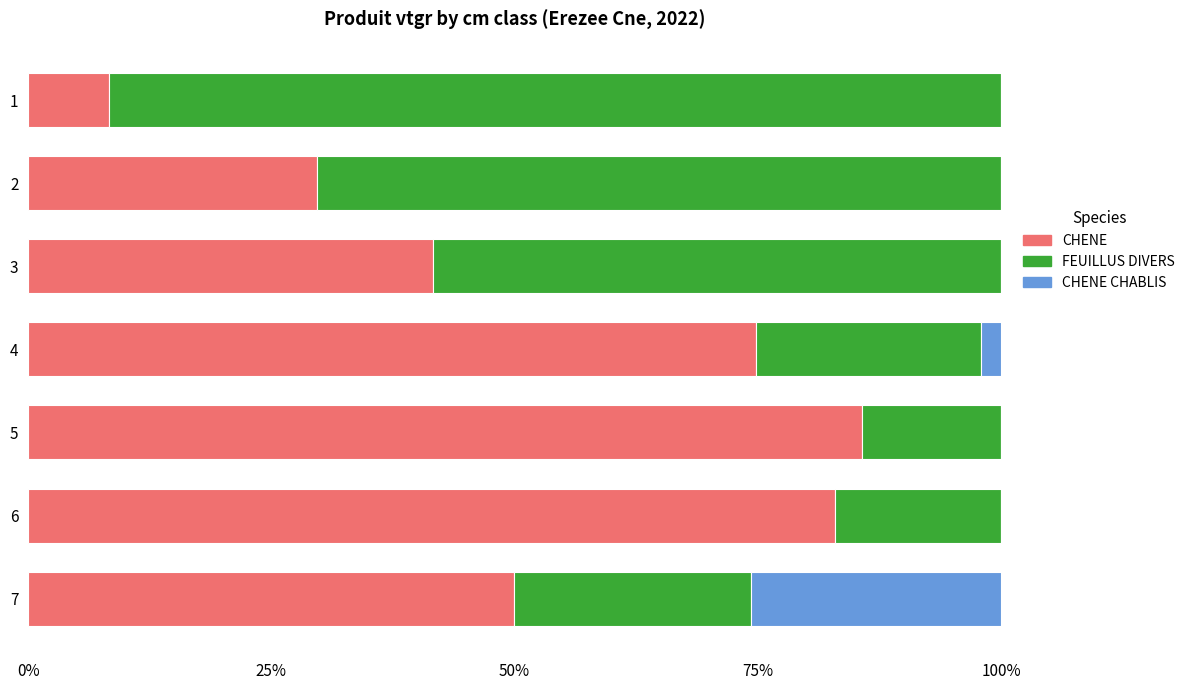

What are all the series names shown in the legend?

CHENE, FEUILLUS DIVERS, CHENE CHABLIS